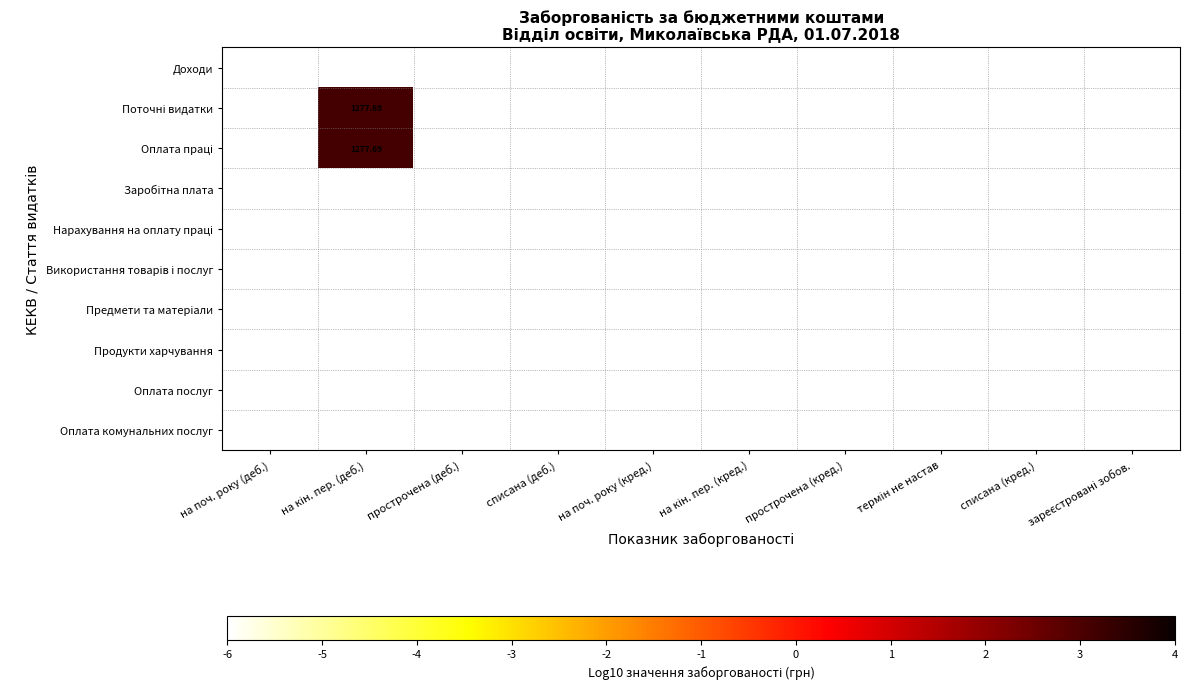

Is it true that Продукти харчування equals -7.8 at списана (кред.)?

False